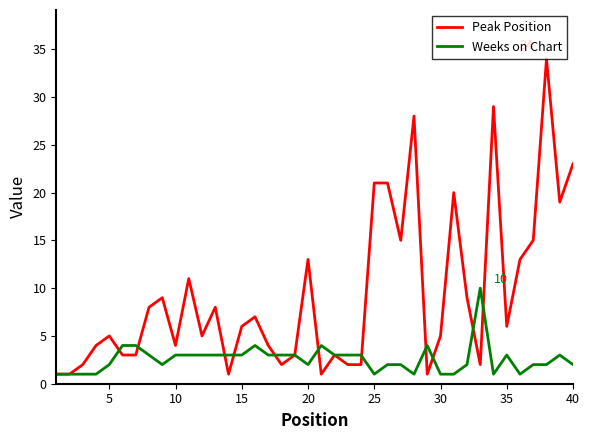

After their last crossing, which series has the higher values: Weeks on Chart or Peak Position?

Peak Position